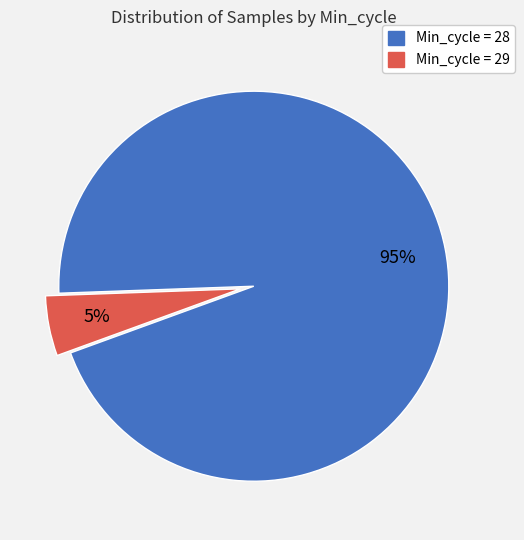

Count the number of slices in the pie.

2